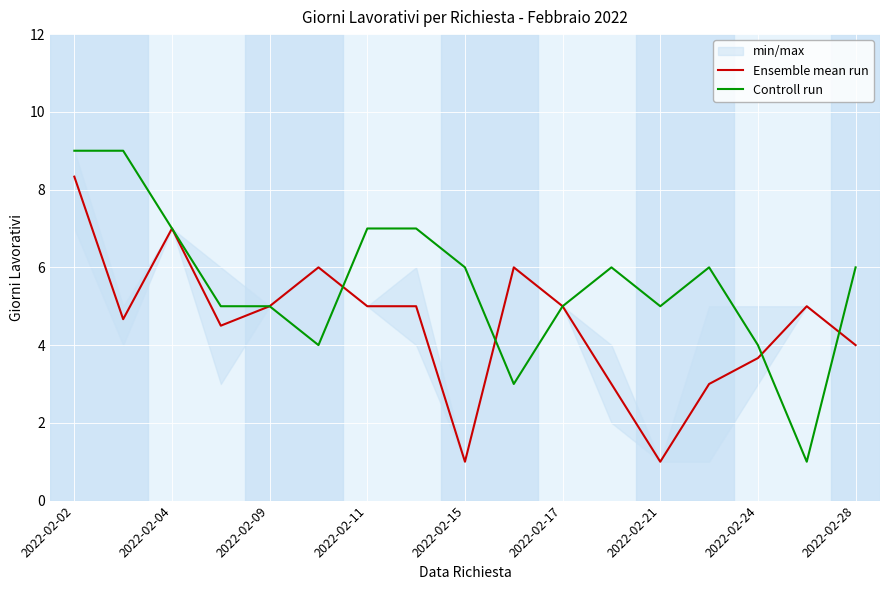

The Controll run series shows 6.0 at 2022-02-28. True or false?

True